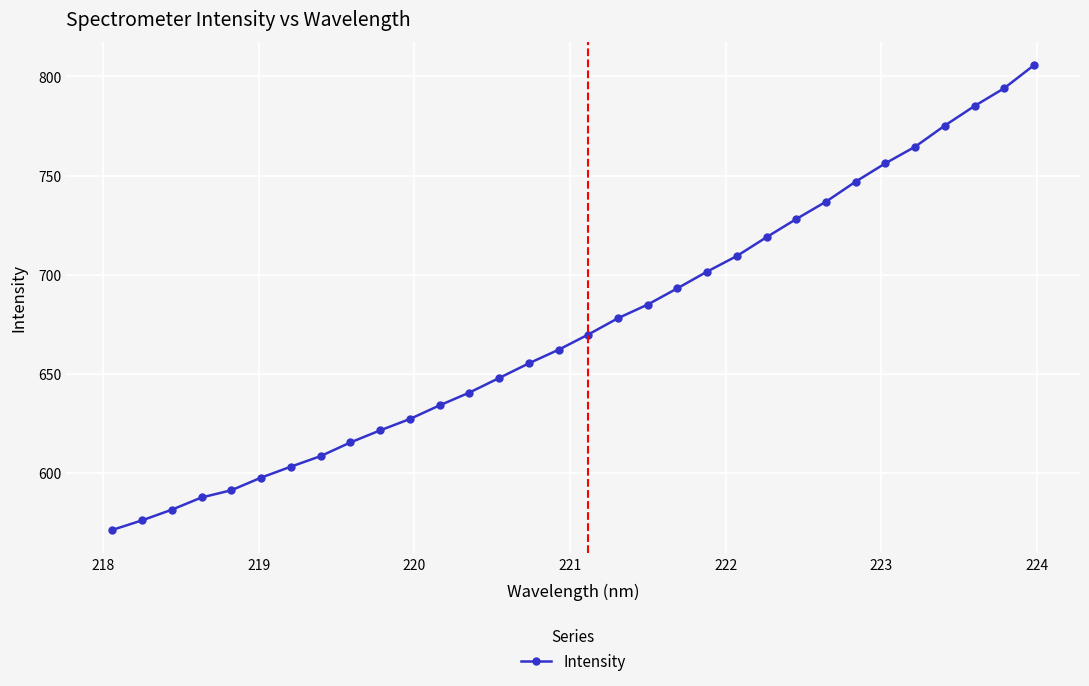

What is the smallest value displayed?

571.3